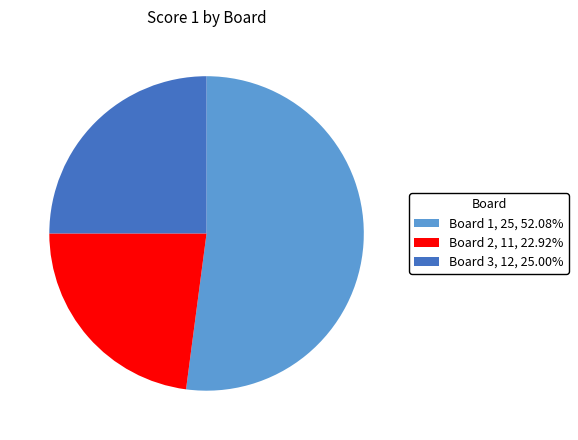

Approximately how many times larger is the value at Board 3 compared to Board 1?

0.5